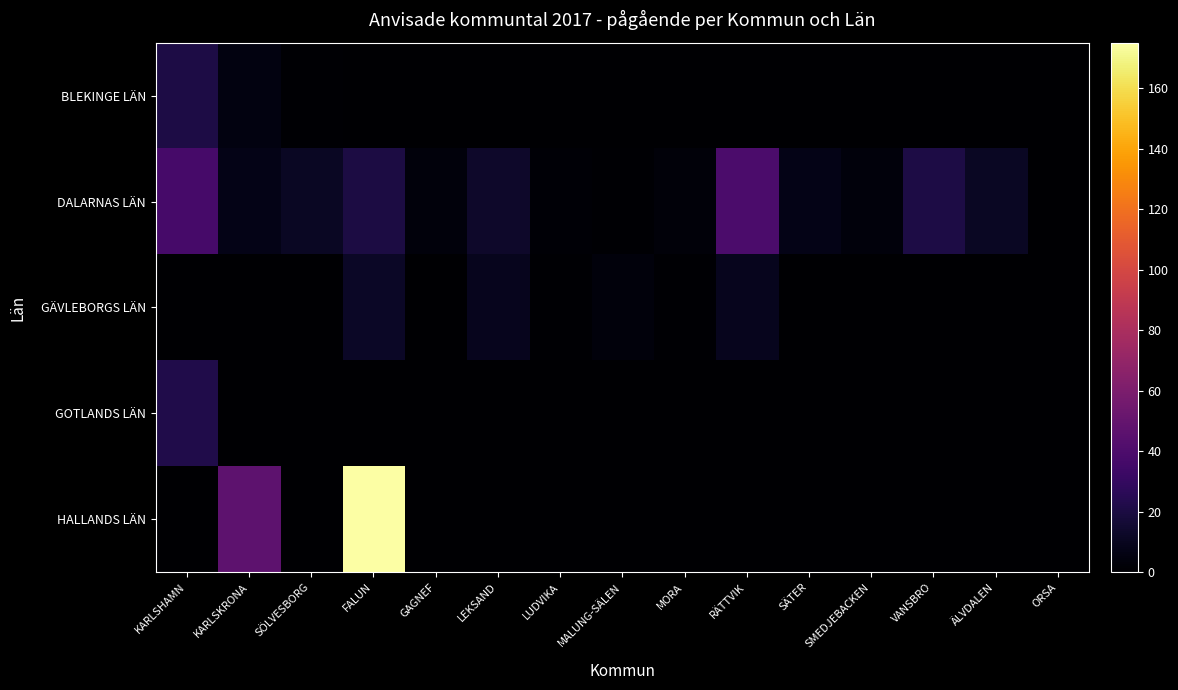

What is the difference between the highest and lowest values at FALUN?

175